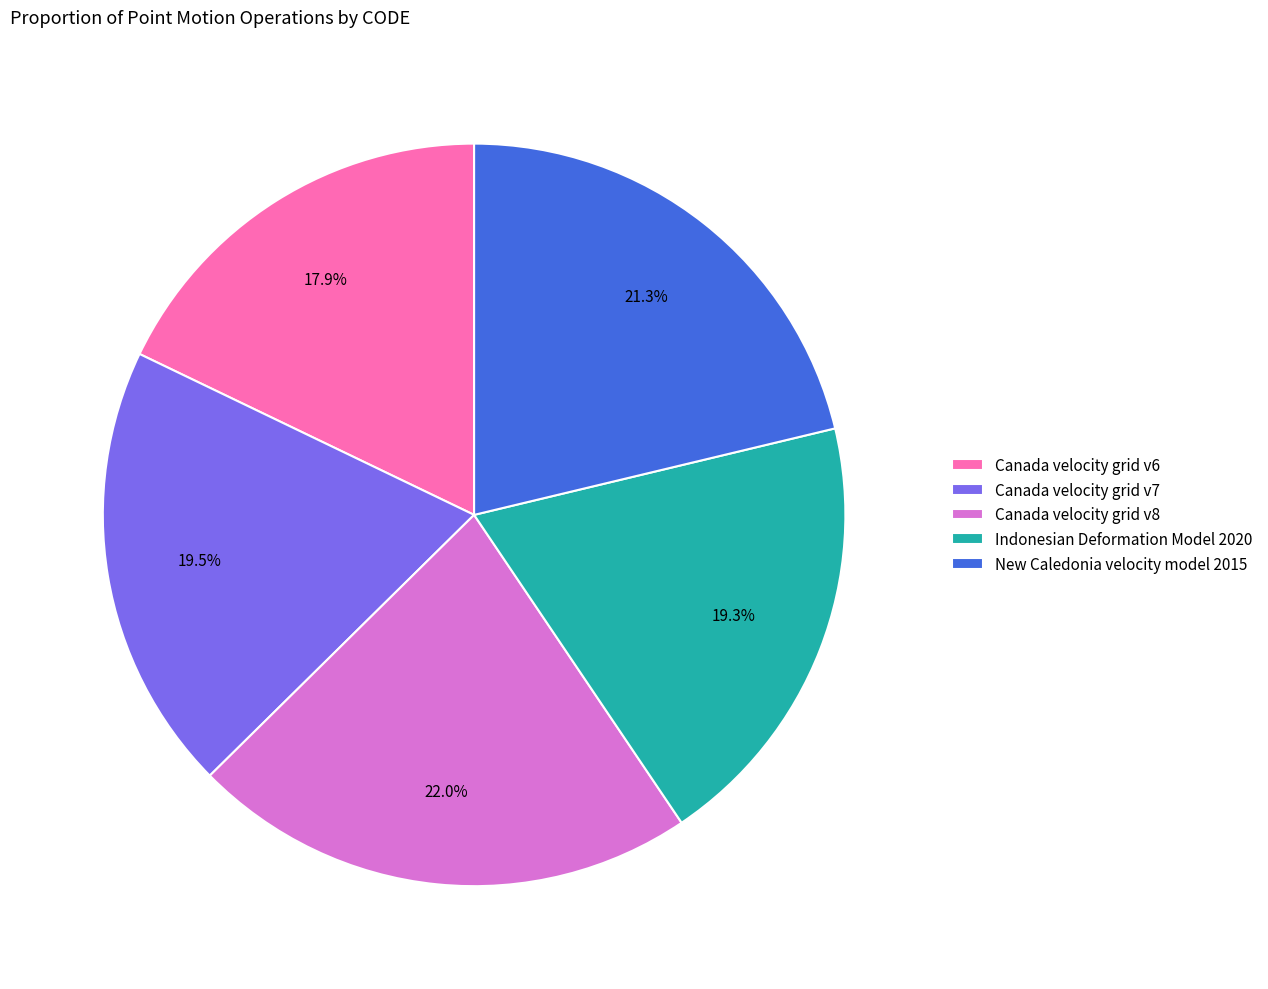

Between Canada velocity grid v7 and Canada velocity grid v8, which is larger?

Canada velocity grid v8